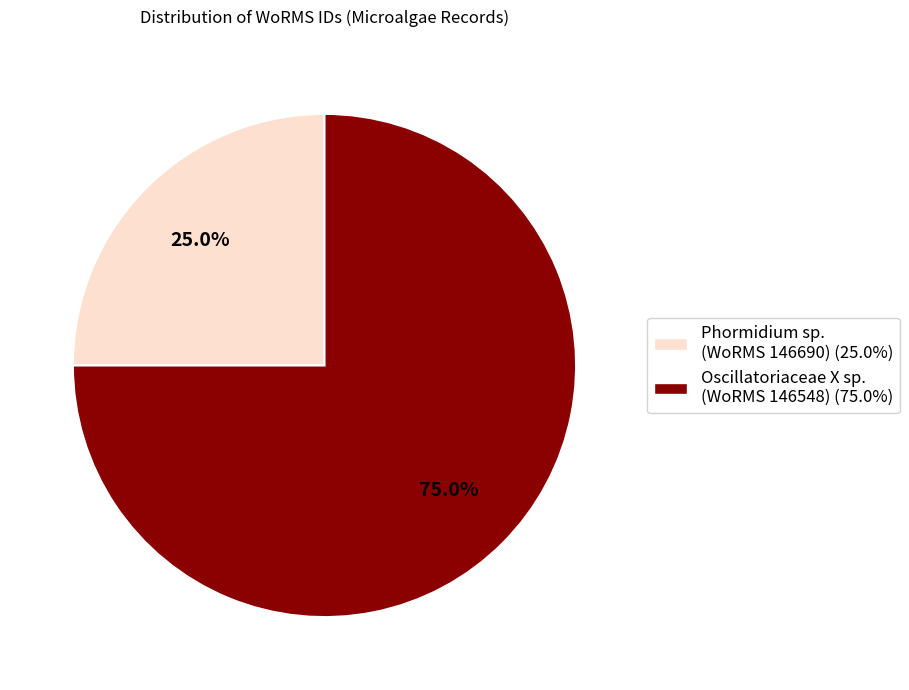

Is there any slice that represents more than half of the pie?

Yes